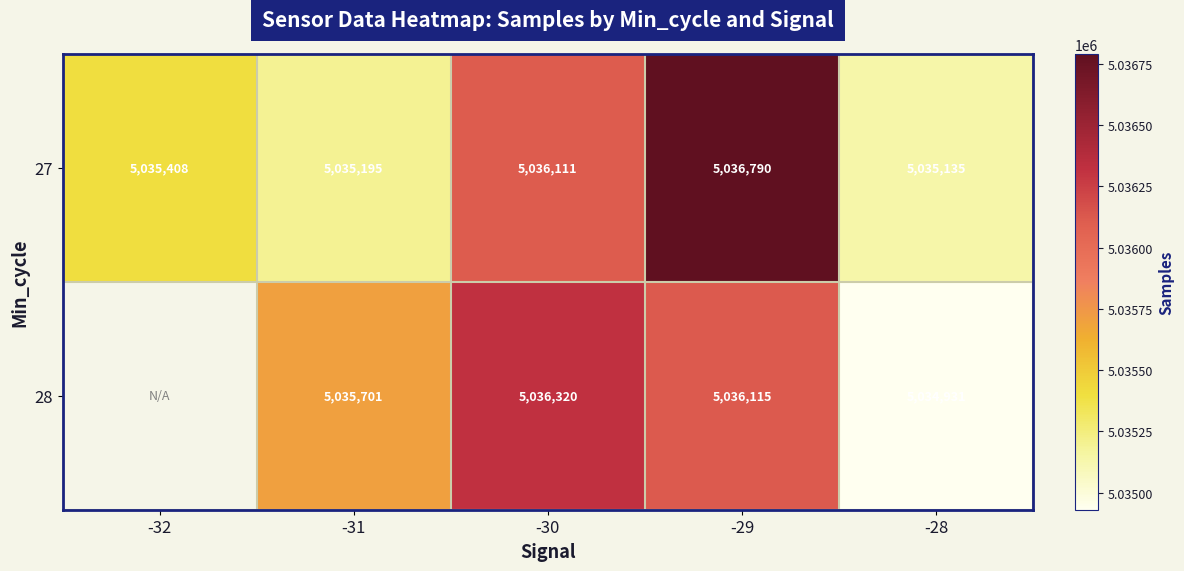

The value of 28 at -29 is 8737338.0. True or false?

False